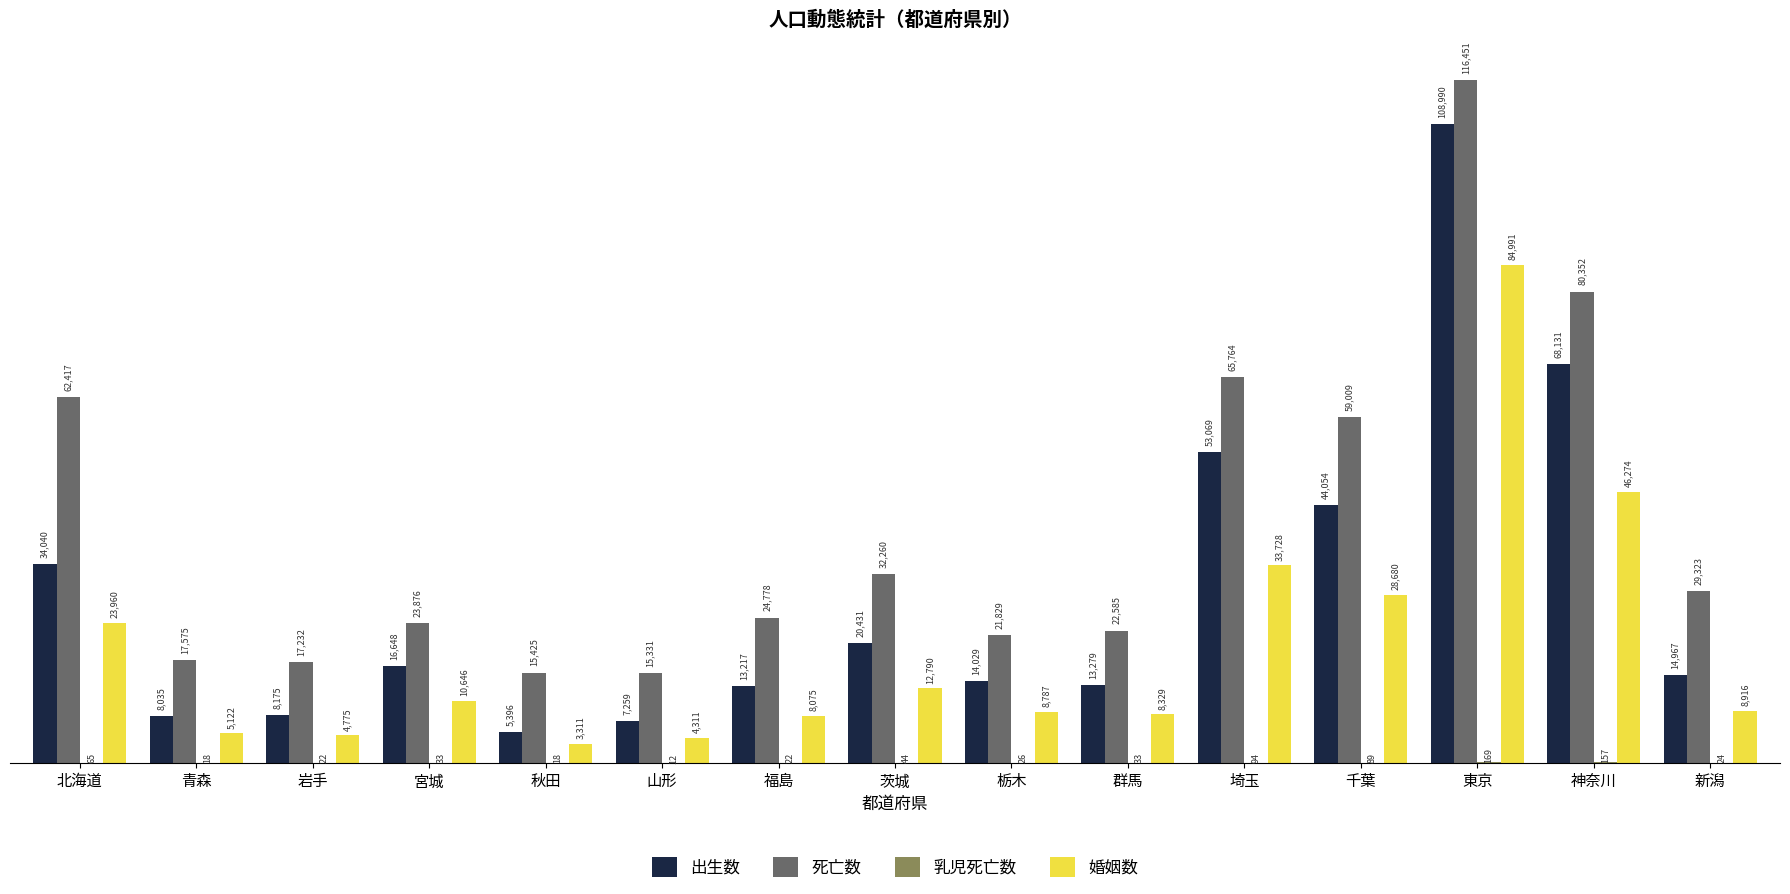

What is the sum of the 死亡数 values at 茨城 and 栃木?

54089